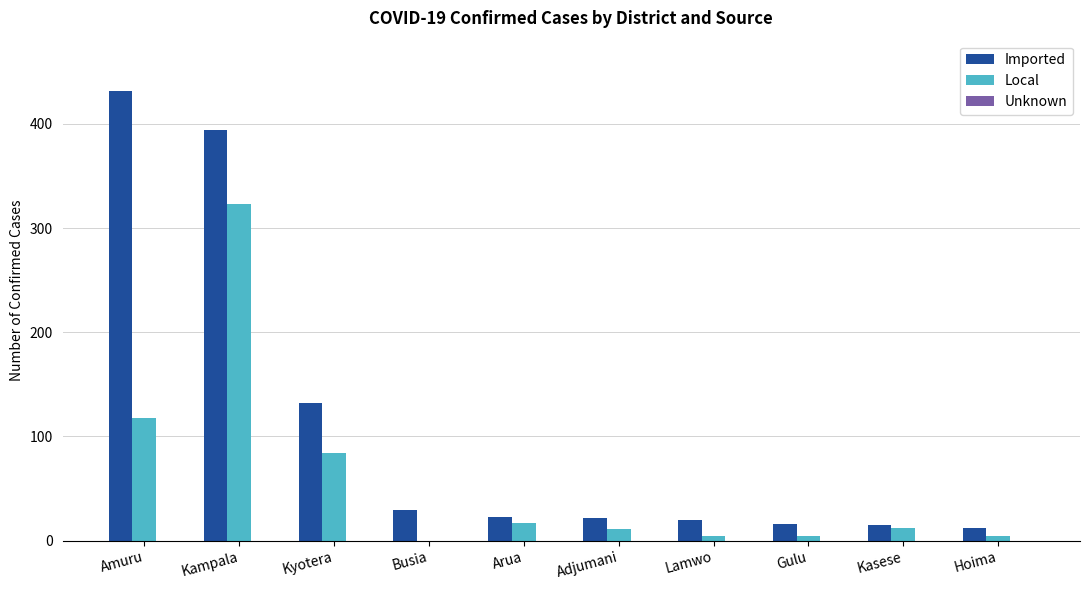

What is the spread (max minus min) of values at Adjumani?

11